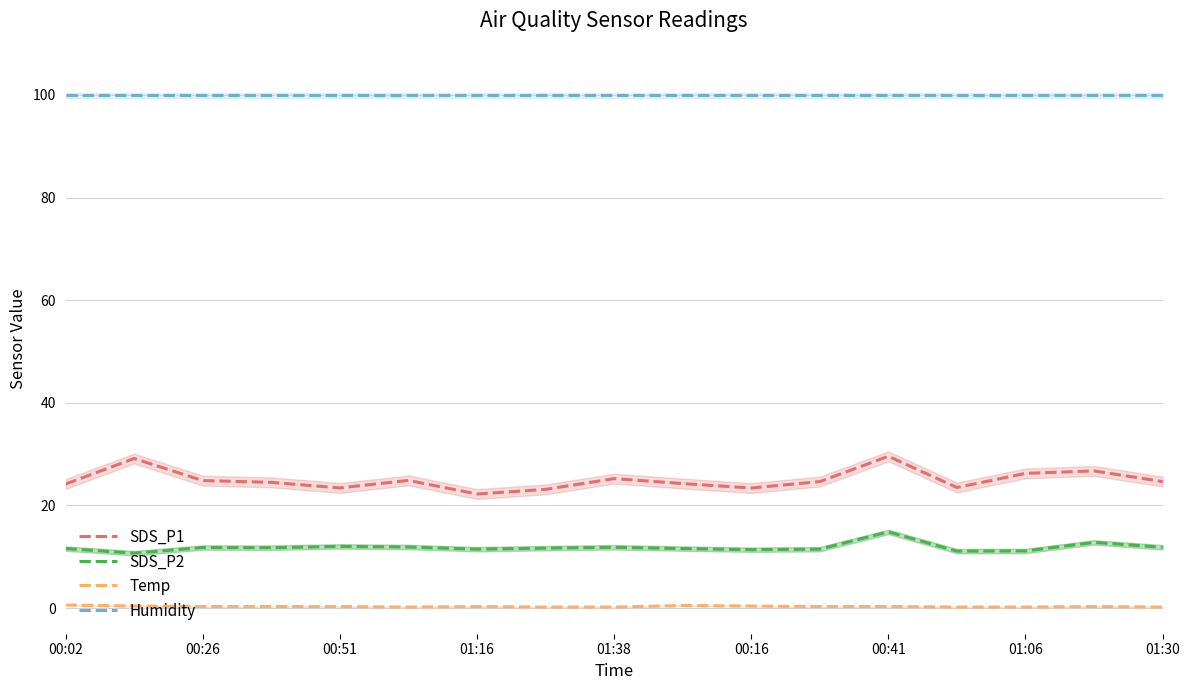

What is the value of the Temp point at the 17th from the left?

0.2